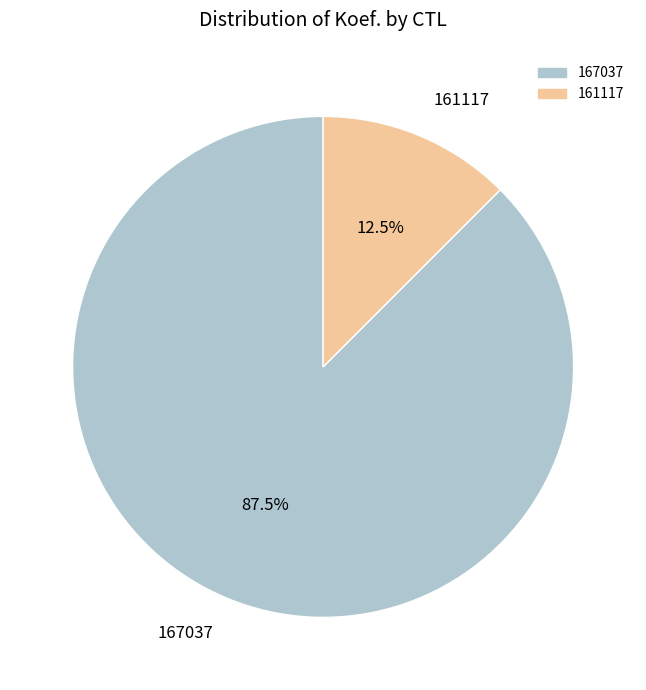

Which category has the smallest portion of the pie?

161117